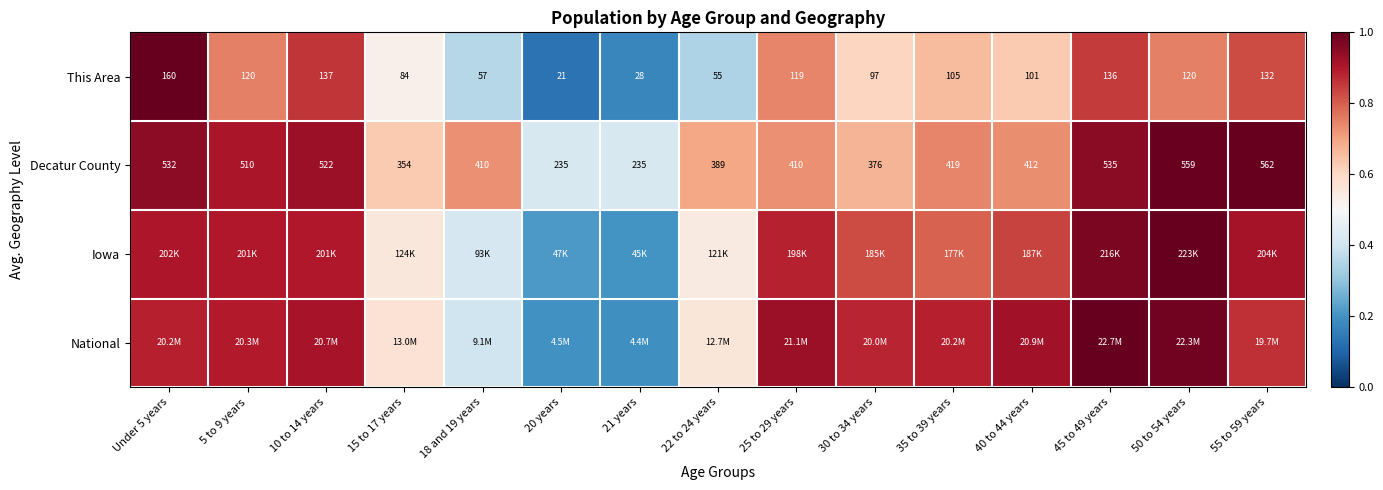

The This Area series shows 0.1 at 20 years. True or false?

True